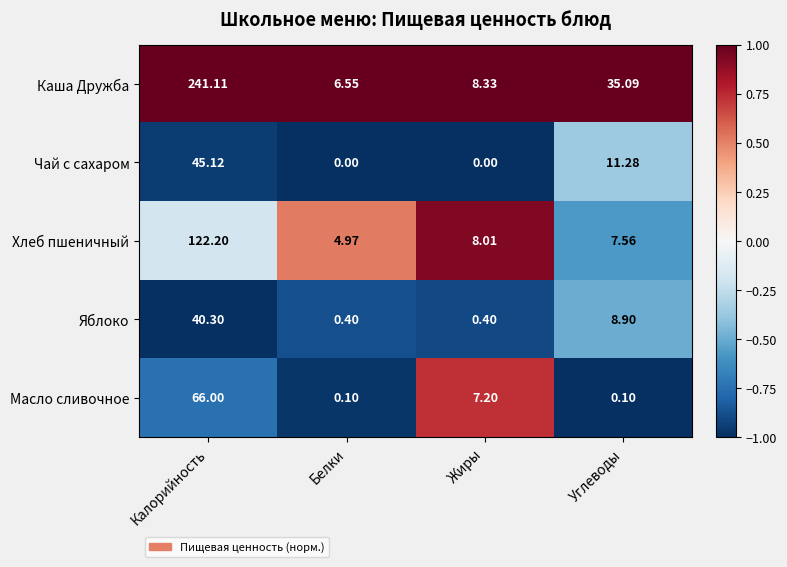

Rank the series at Калорийность from lowest to highest value.

Яблоко, Чай с сахаром, Масло сливочное, Хлеб пшеничный, Каша Дружба